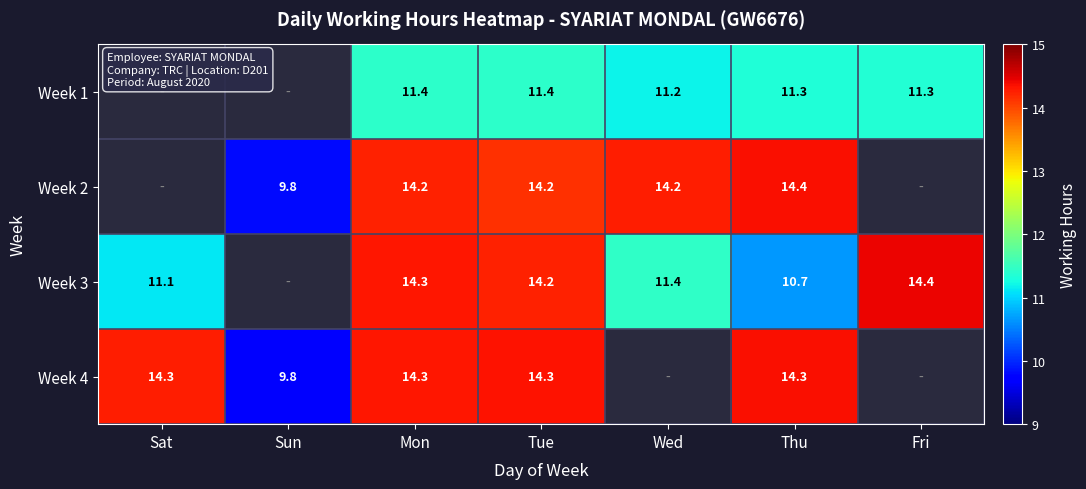

The value of Week 1 at Tue is 7.5. True or false?

False